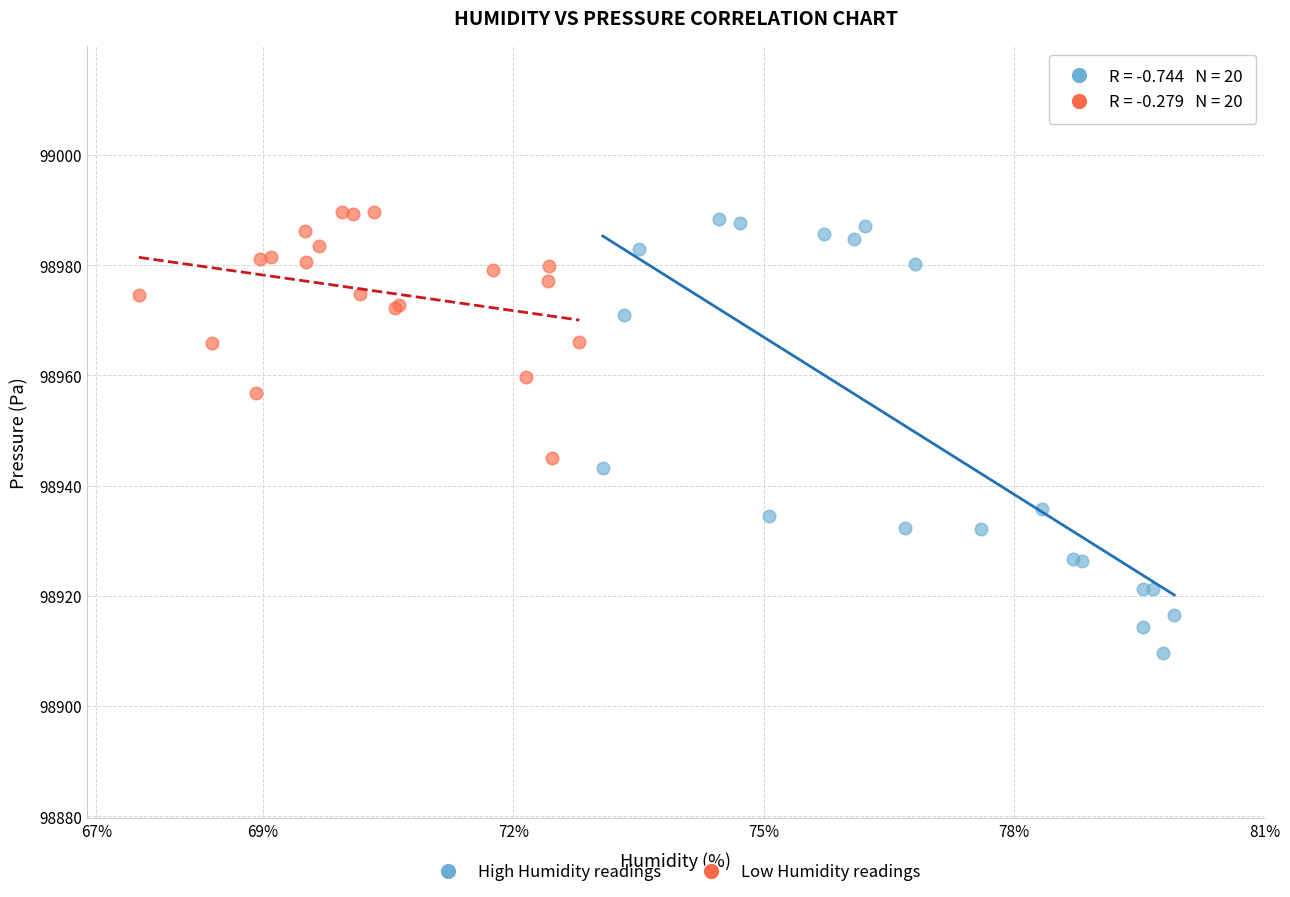

Which series reaches the minimum Y coordinate?

High Humidity readings